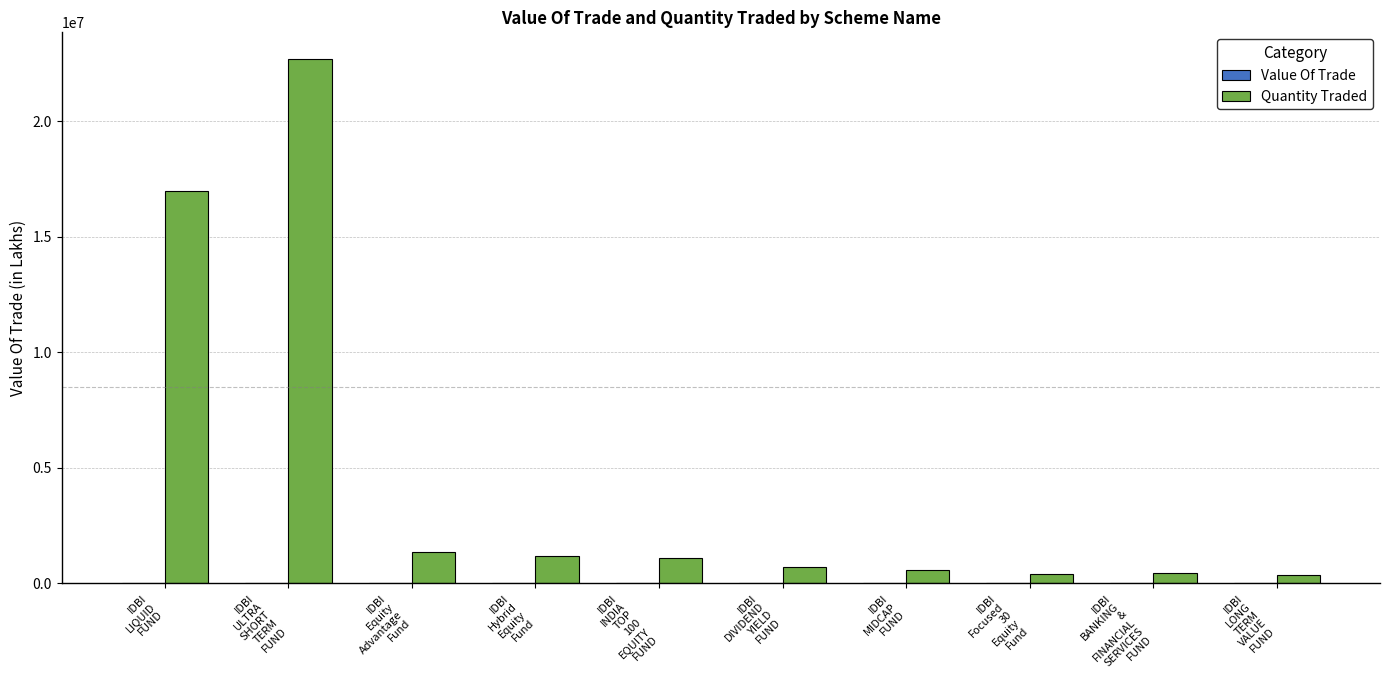

Which series has the largest total across all categories?

Quantity Traded